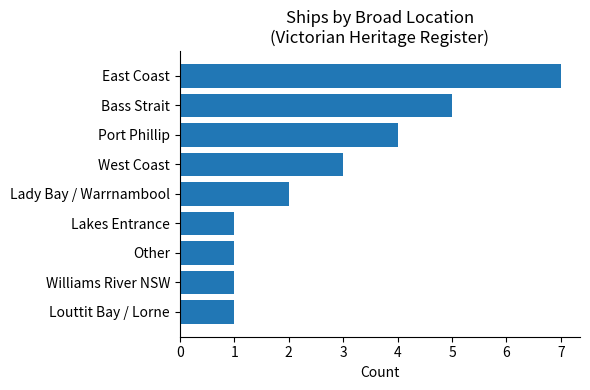

How many series are shown in this chart?

1